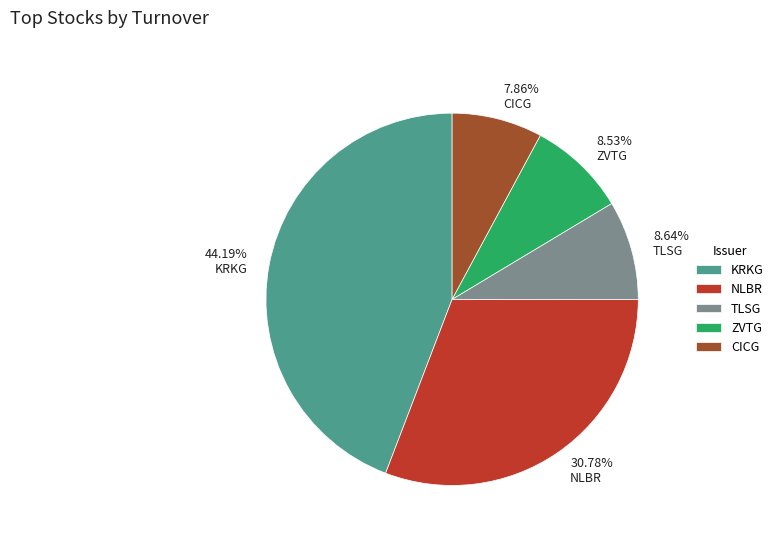

Which has a higher value, CICG or ZVTG?

ZVTG